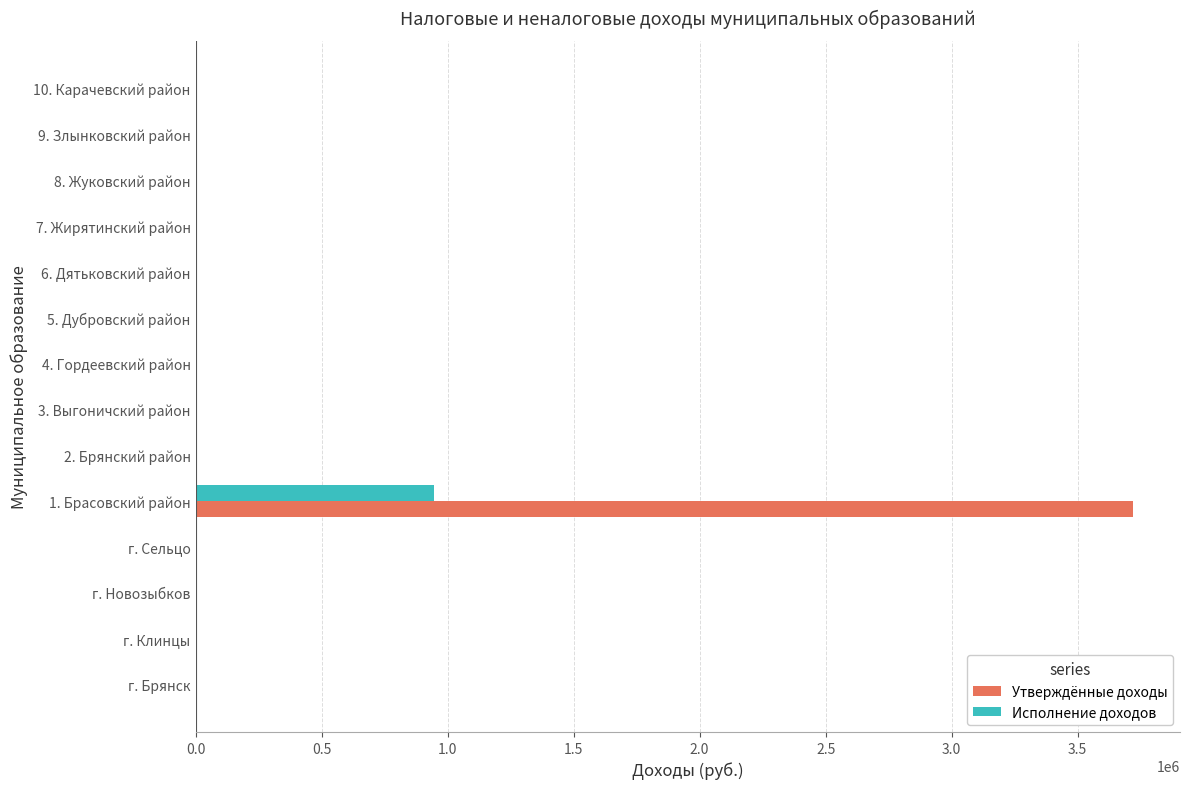

True or false: Утверждённые доходы has a value of 0 at г. Новозыбков.

True